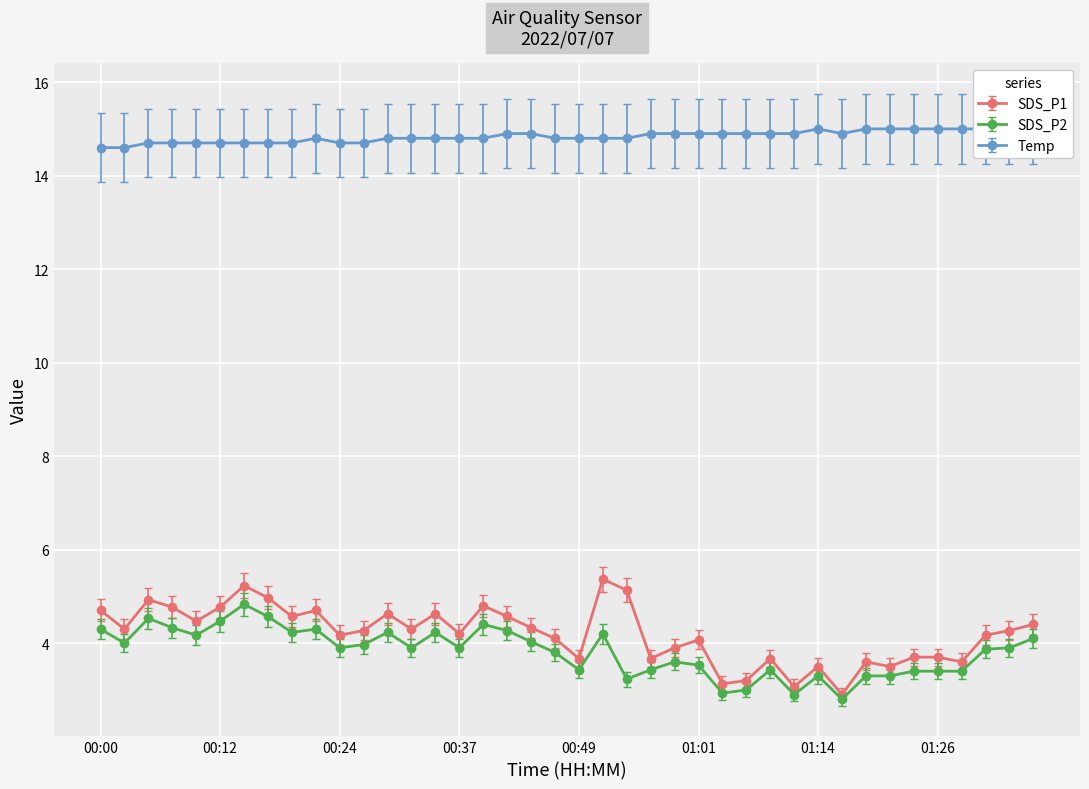

What is the sum of the Temp values at 00:42 and 01:16?

29.8